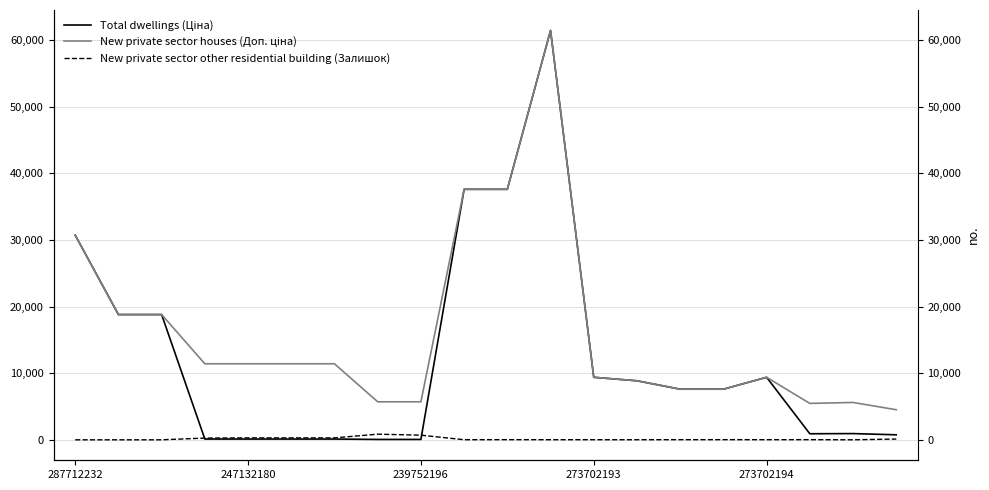

Which label corresponds to the largest value in the chart?

11